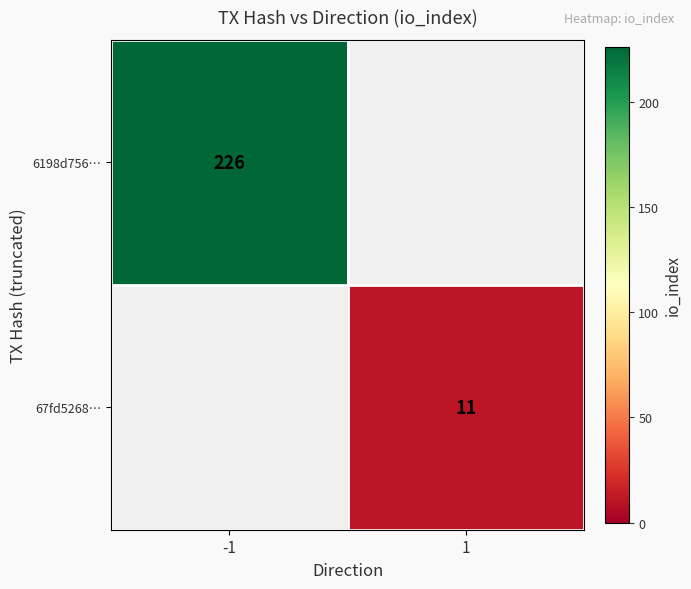

Count the number of categories in the chart.

2